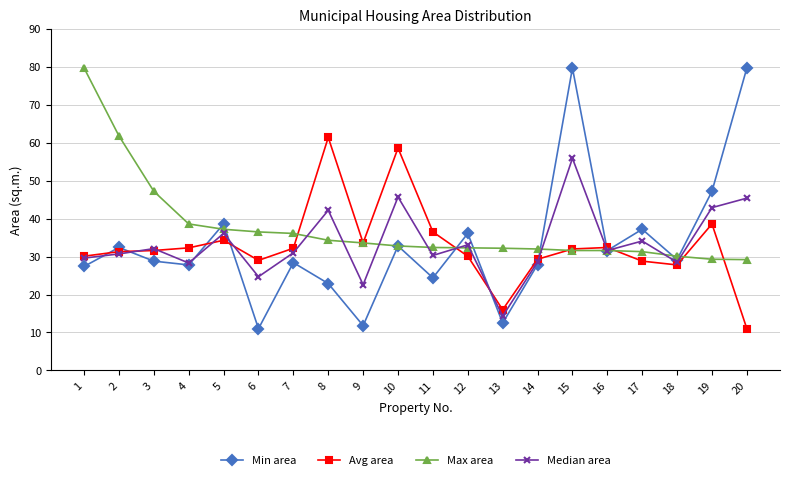

What is the smallest value displayed?

11.0